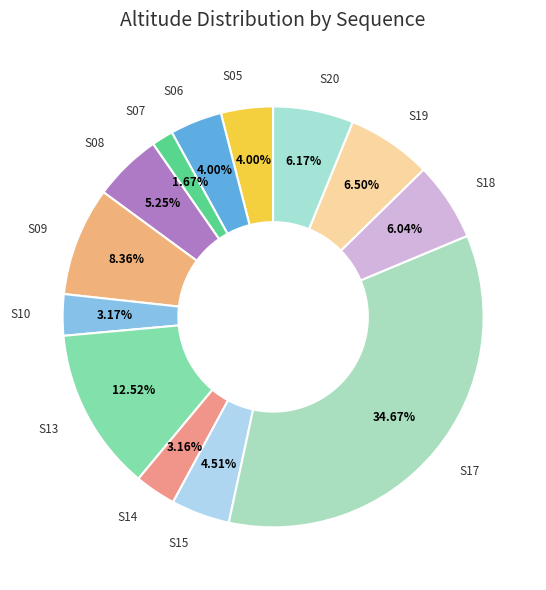

What percentage is the S17 slice, to the nearest percent?

35%